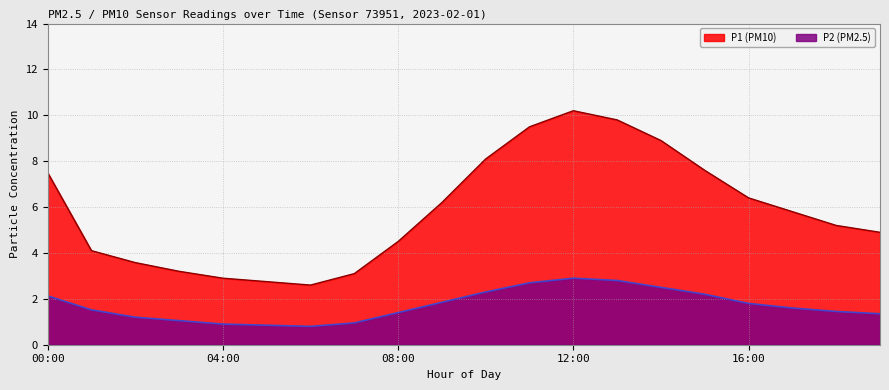

What position from the left is 10:00?

11